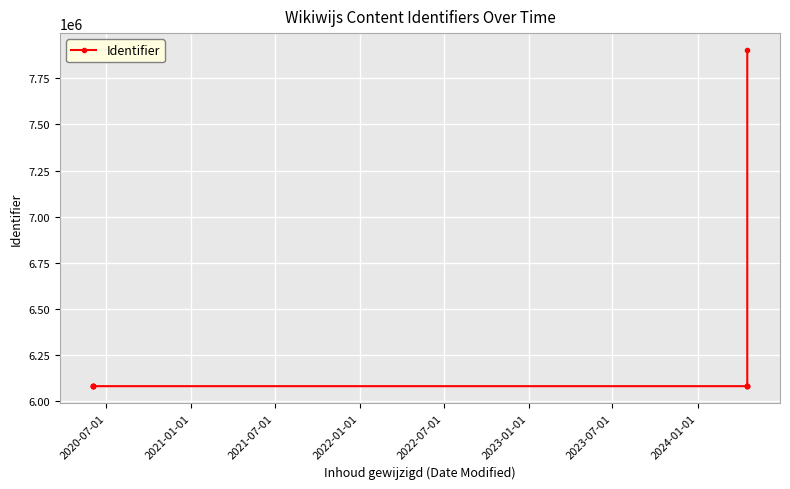

Does the chart display data point markers on the line(s)?

Yes